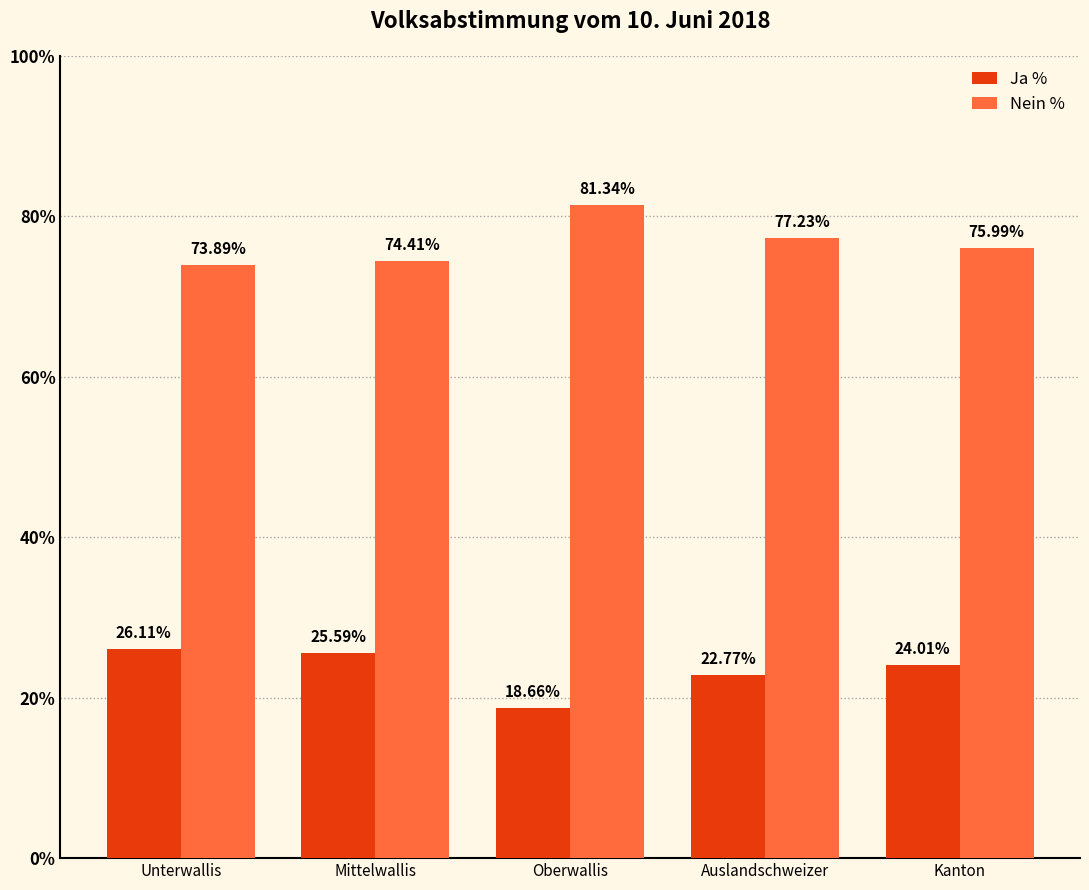

Rank the series at Auslandschweizer from highest to lowest value.

Nein %, Ja %